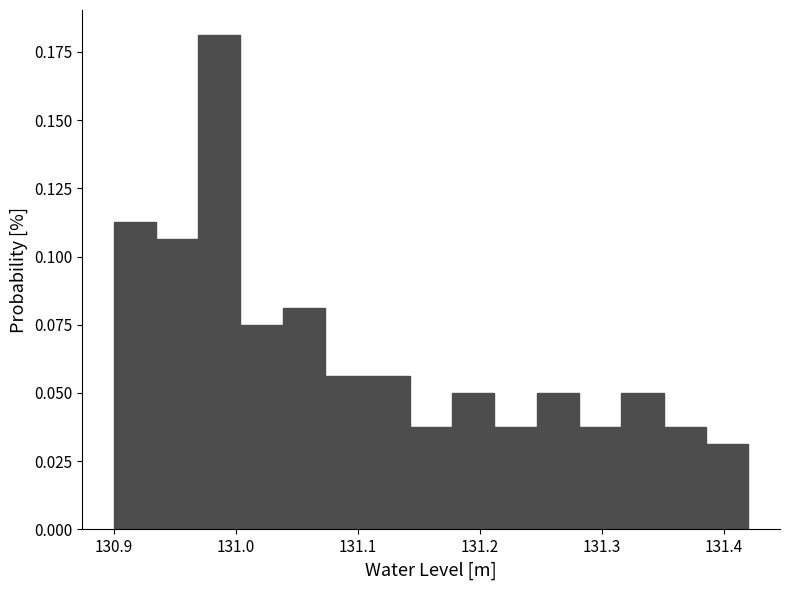

Around what value on the x-axis is the tallest bar? Give the approximate position of its centre, as read against the axis.

130.99